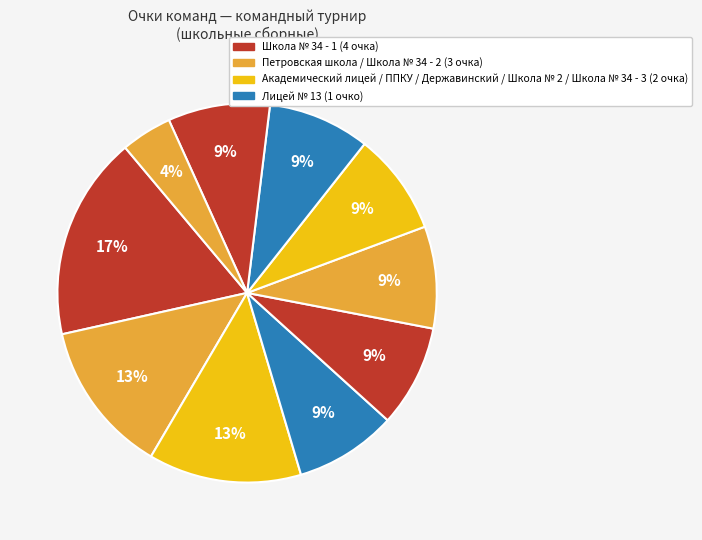

How many slices are in this pie chart?

10